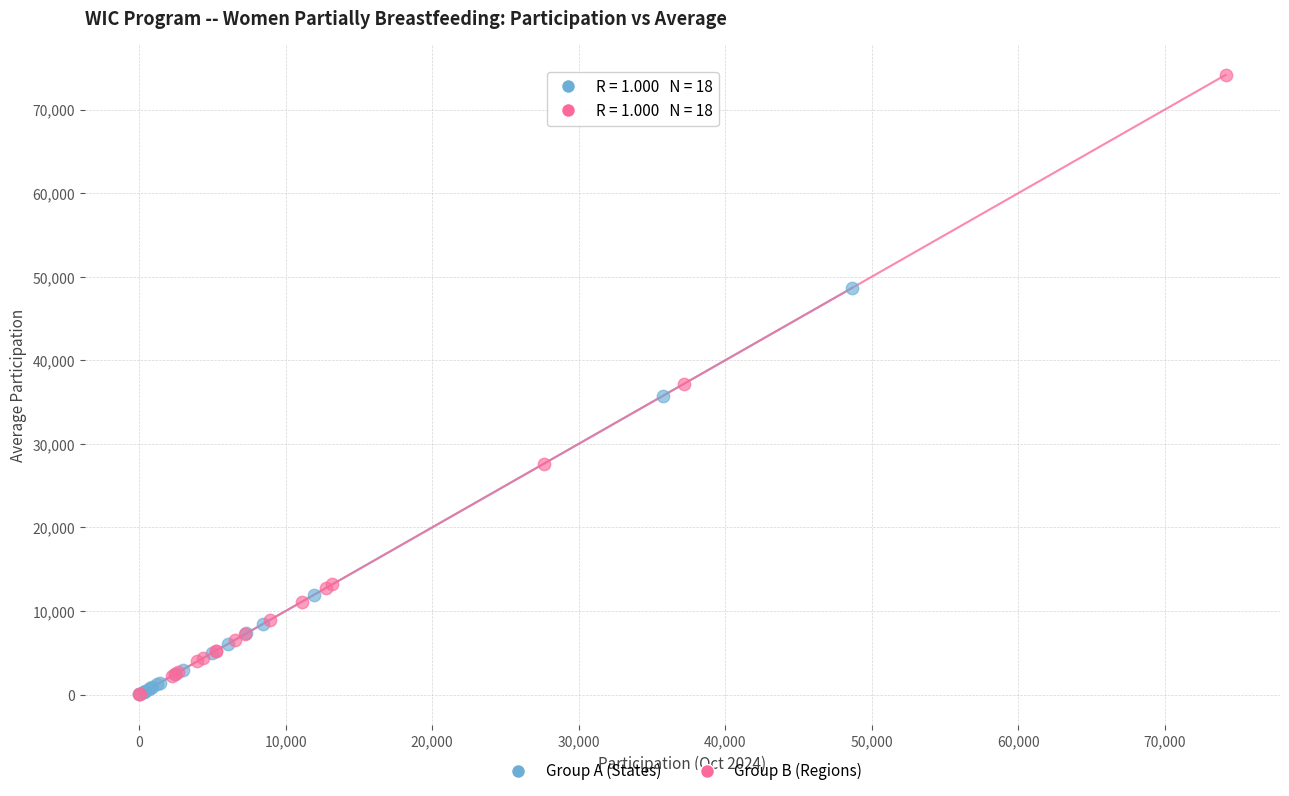

Which series contains the highest Y value?

Group B (Regions)